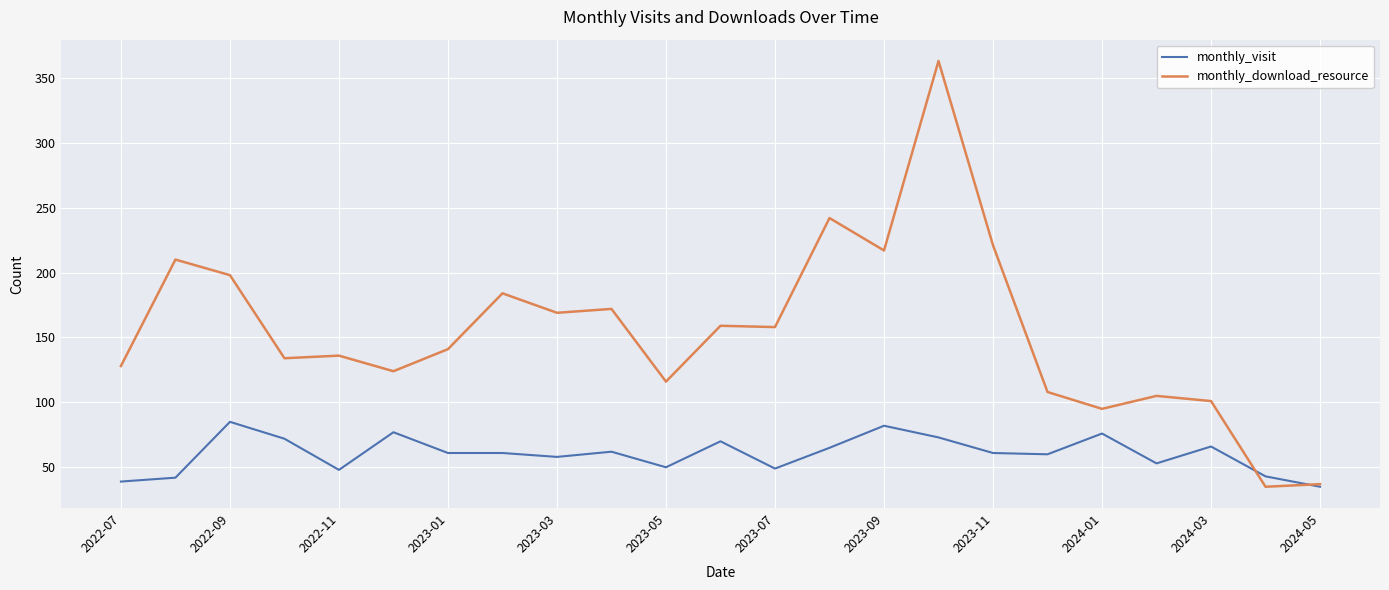

Which series has the largest range (max minus min)?

monthly_download_resource